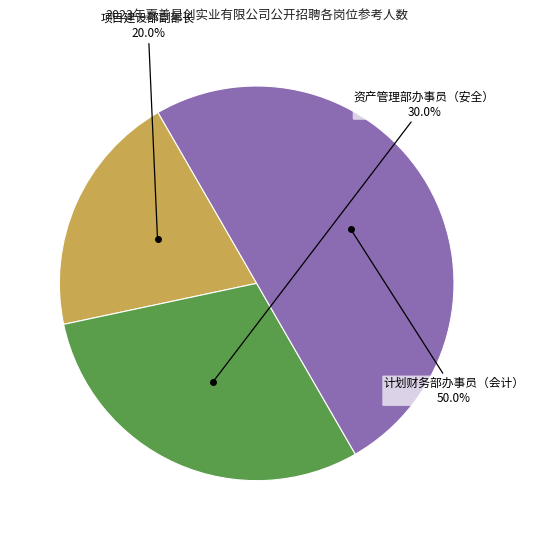

The 计划财务部办事员（会计） slice represents 58% of the pie. True or false?

False